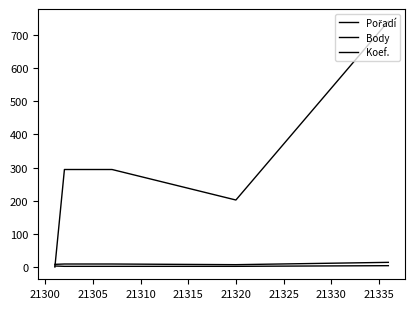

What is the spread (max minus min) of values at 21315?

8